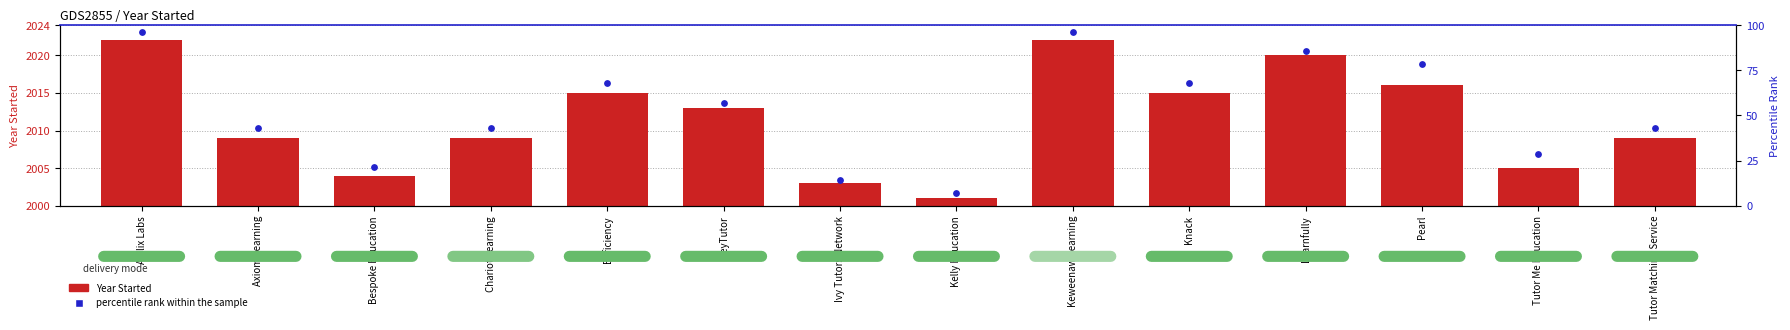

What is the total value across all series at Tutor Me Education?

2033.6